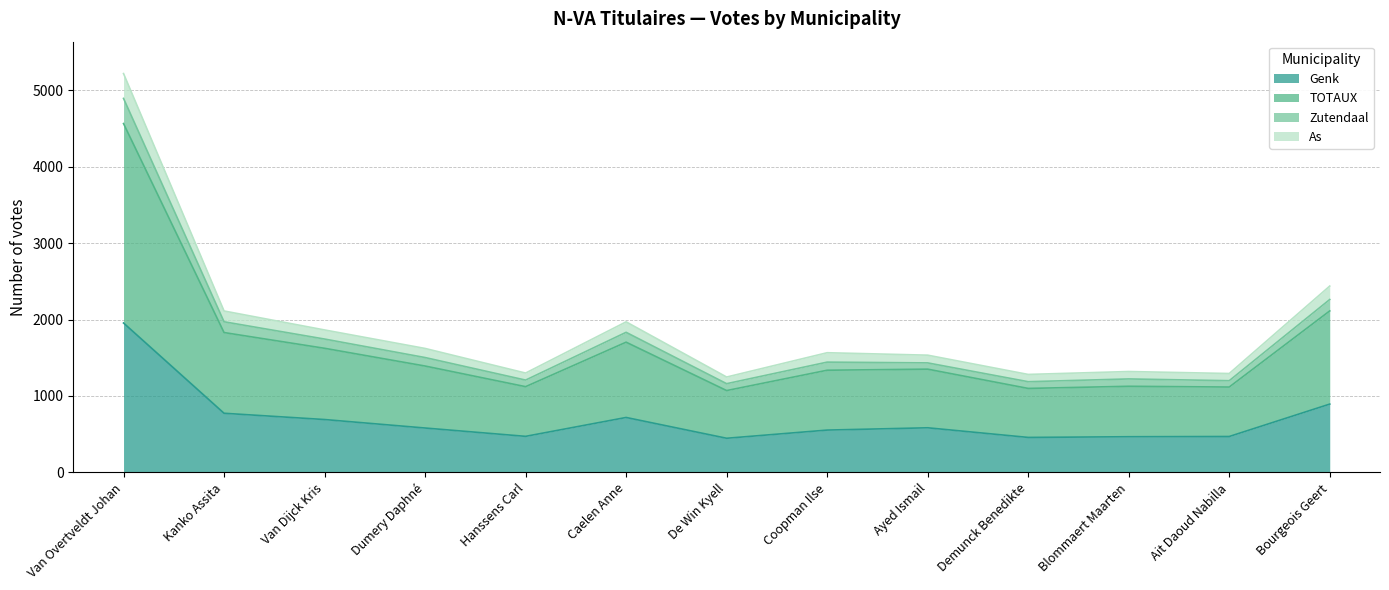

What is the greatest value displayed?

5218